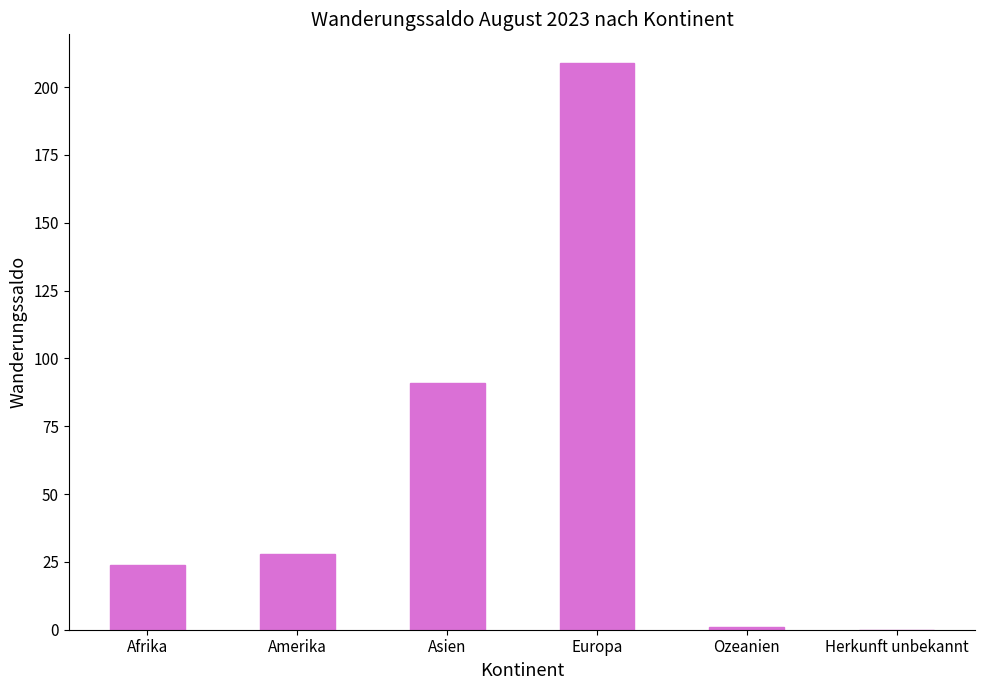

What is the change in value from Ozeanien to Herkunft unbekannt?

-1